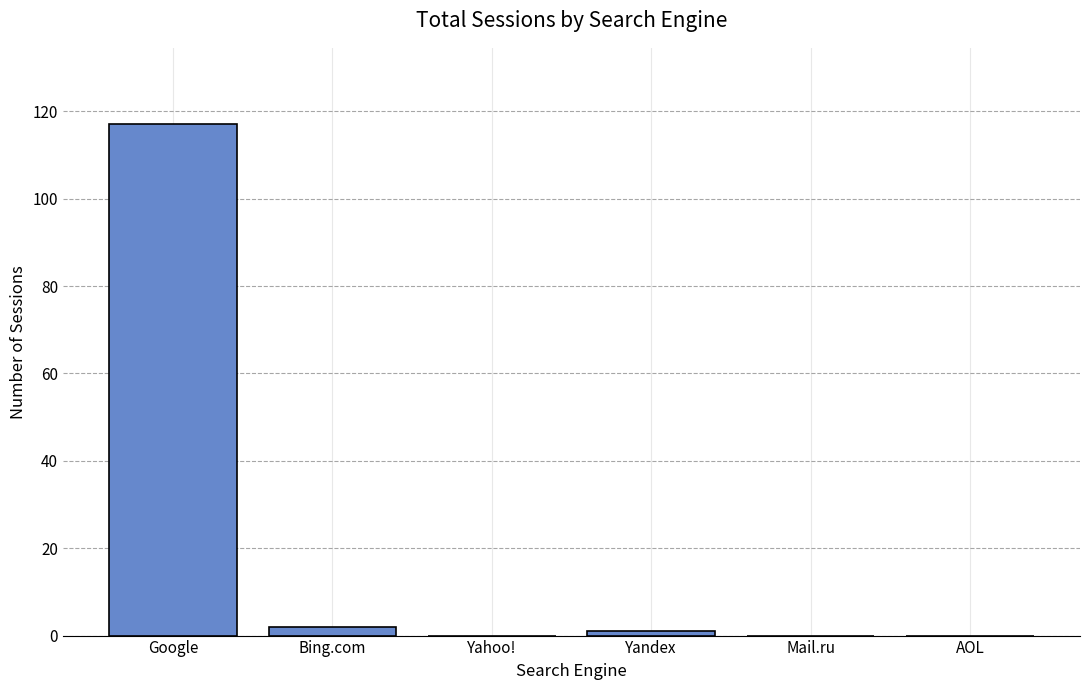

Which category has the highest value across all series?

Google